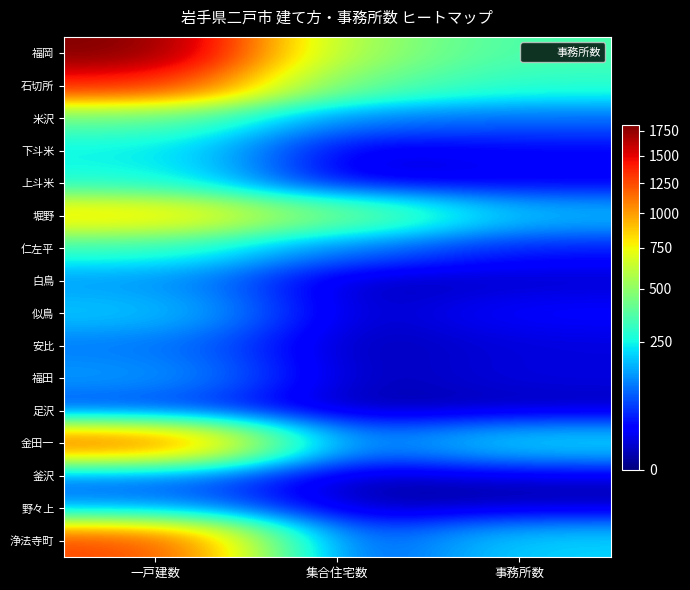

How many distinct data groups are displayed?

16